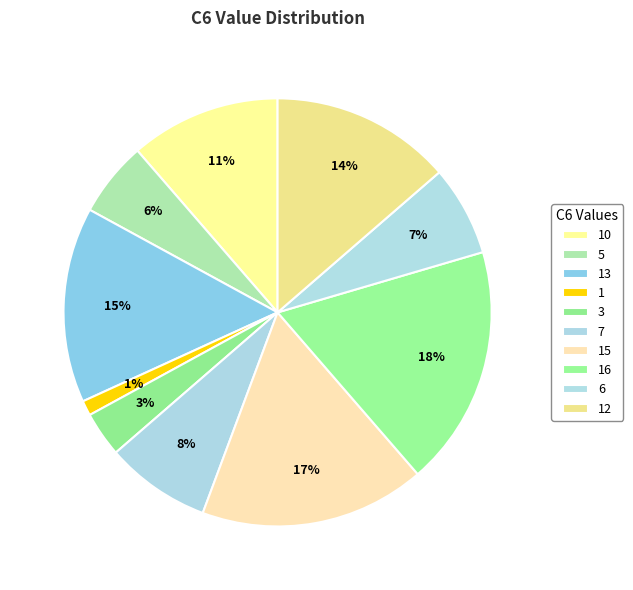

How many segments does this pie chart have?

10